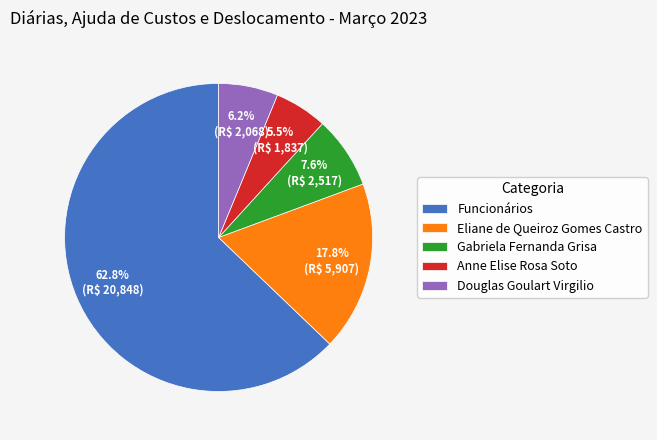

How many segments does this pie chart have?

5